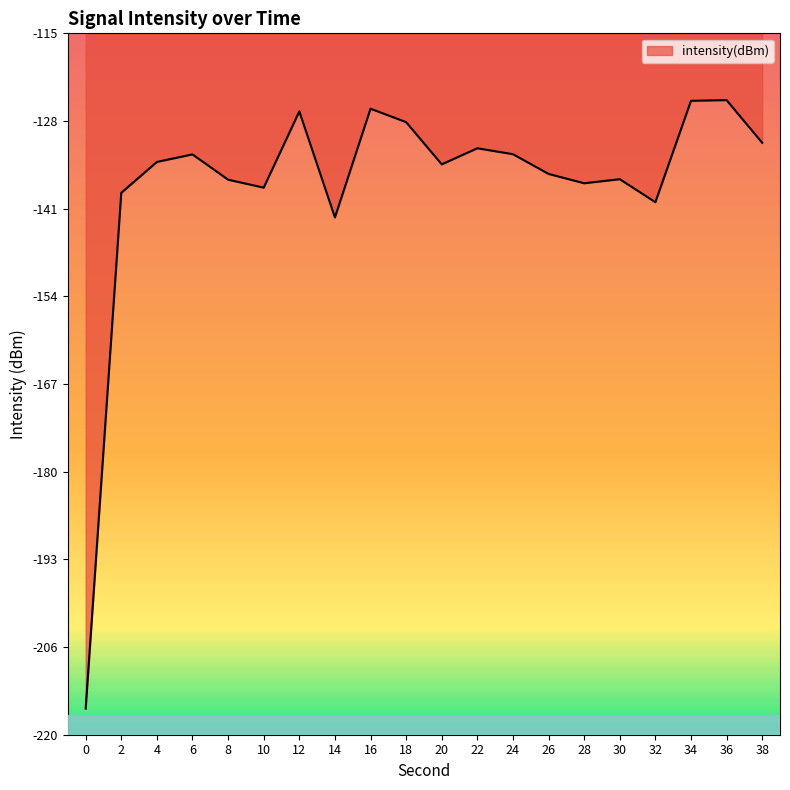

True or false: the data shows -126.7 at 12.

True